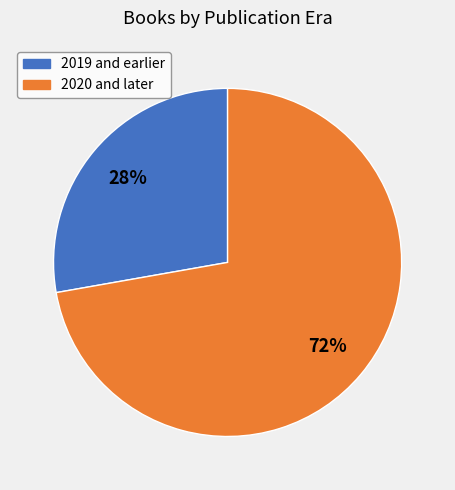

To the nearest percent, what is the average slice percentage?

50%